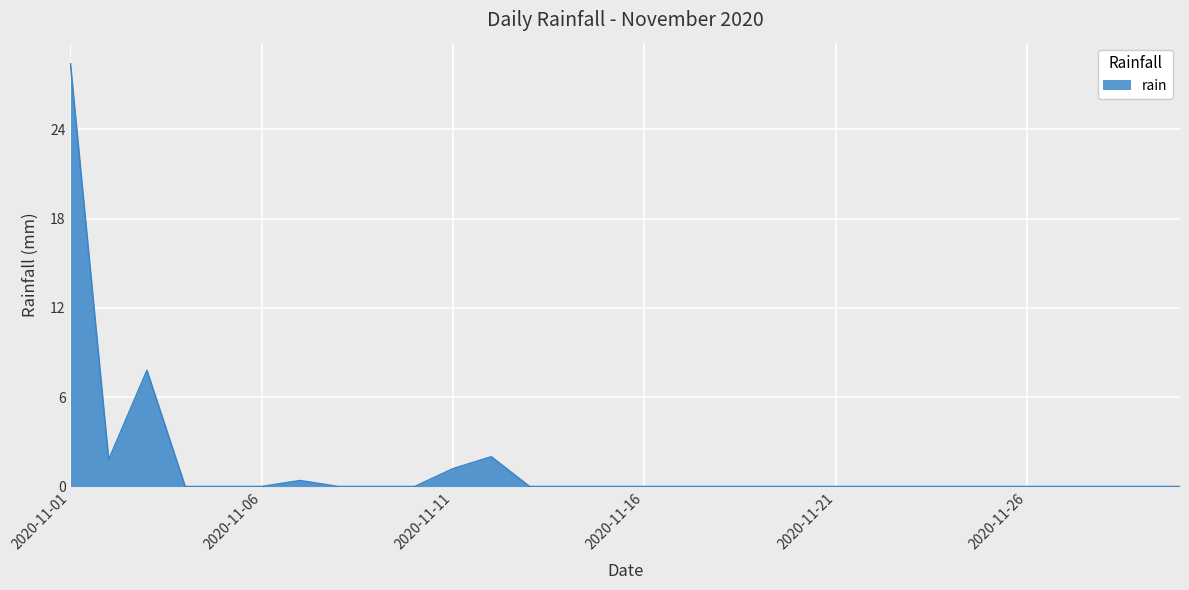

Reading left to right, what are all the values shown in this chart?

28.4	1.8	7.8	0.0	0.0	0.0	0.4	0.0	0.0	0.0	1.2	2.0	0.0	0.0	0.0	0.0	0.0	0.0	0.0	0.0	0.0	0.0	0.0	0.0	0.0	0.0	0.0	0.0	0.0	0.0